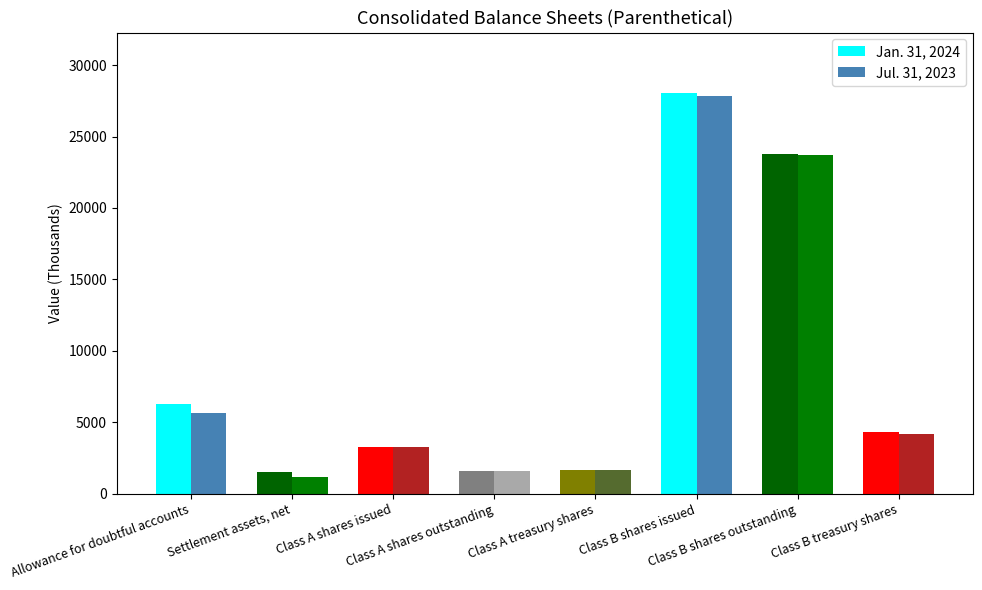

Which series changed the most between Allowance for doubtful accounts and Class A treasury shares?

Jan. 31, 2024